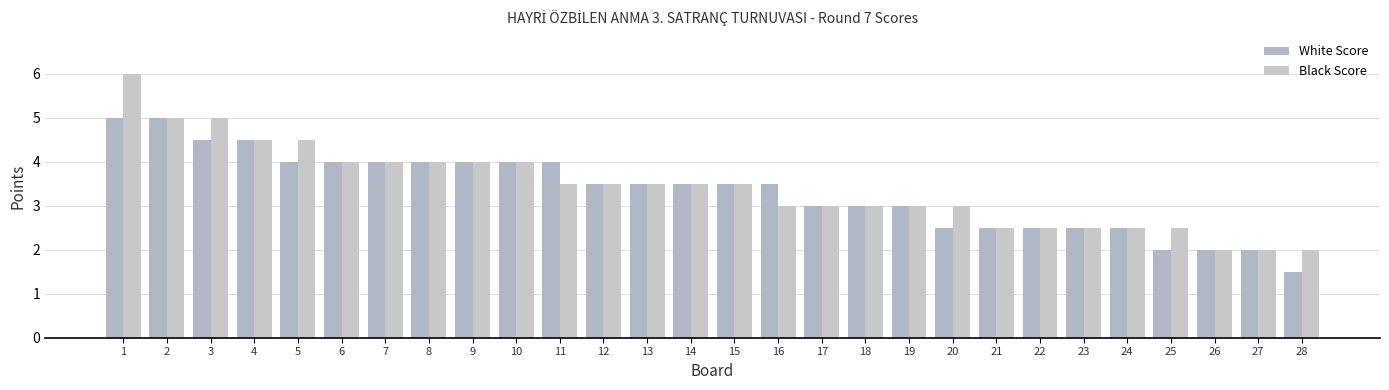

How many groups of bars are there?

28